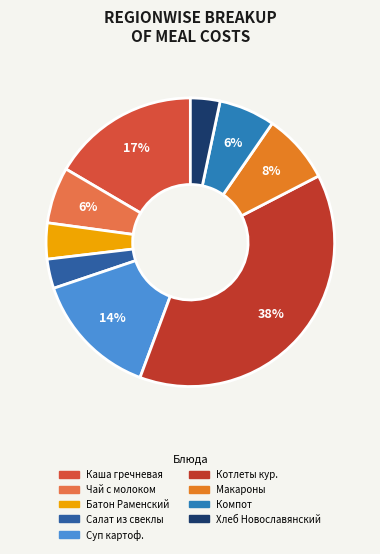

Is there a majority slice in this chart?

No